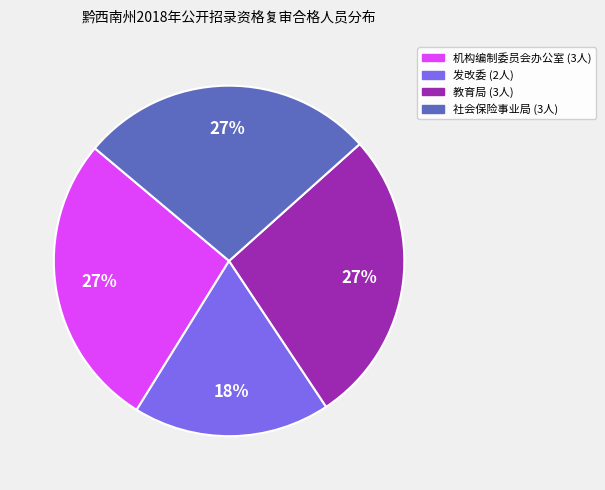

To the nearest percent, what is the difference between the largest and smallest slice percentages?

9%